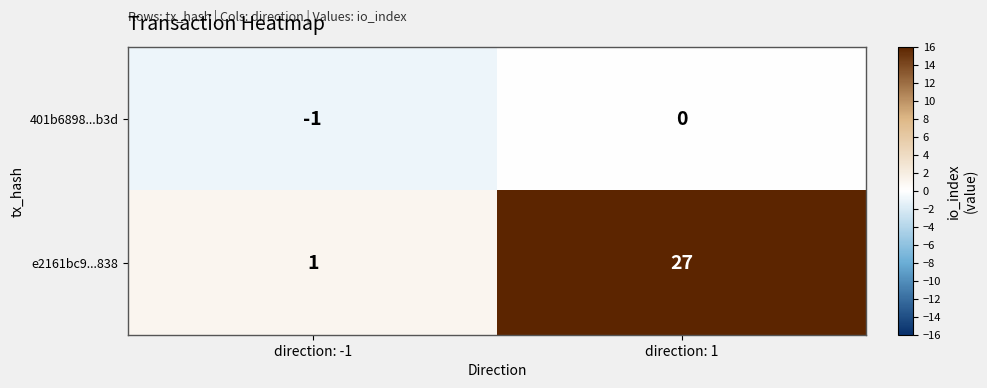

Reading right to left, what are all the values shown in this chart?

401b6898...b3d: direction: 1=0	direction: -1=-1
e2161bc9...838: direction: 1=27	direction: -1=1